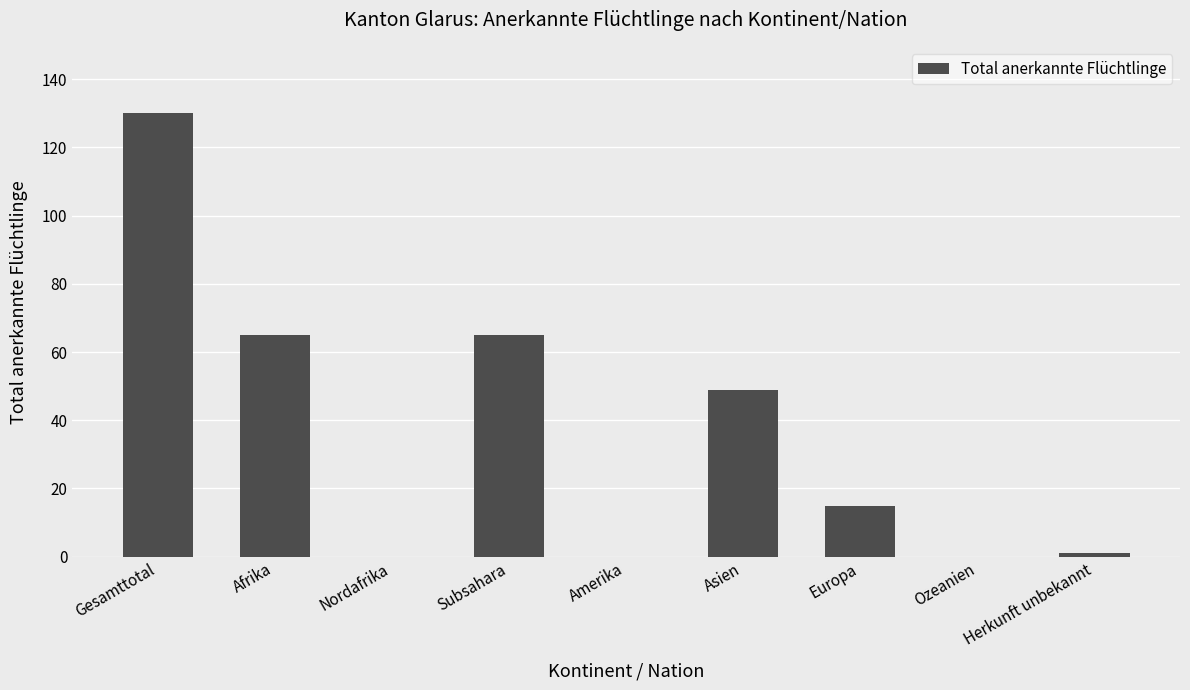

What is the difference between the values at Amerika and Subsahara?

65